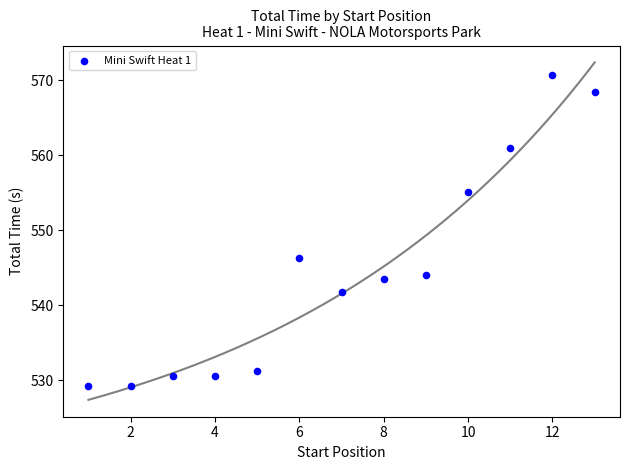

What Y value in the scatter plot is closest to 549?

546.3